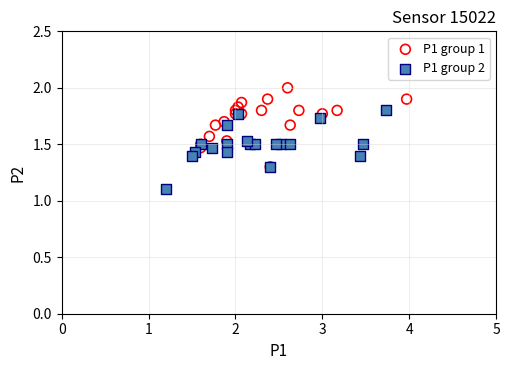

Which series reaches the minimum Y coordinate?

P1 group 2